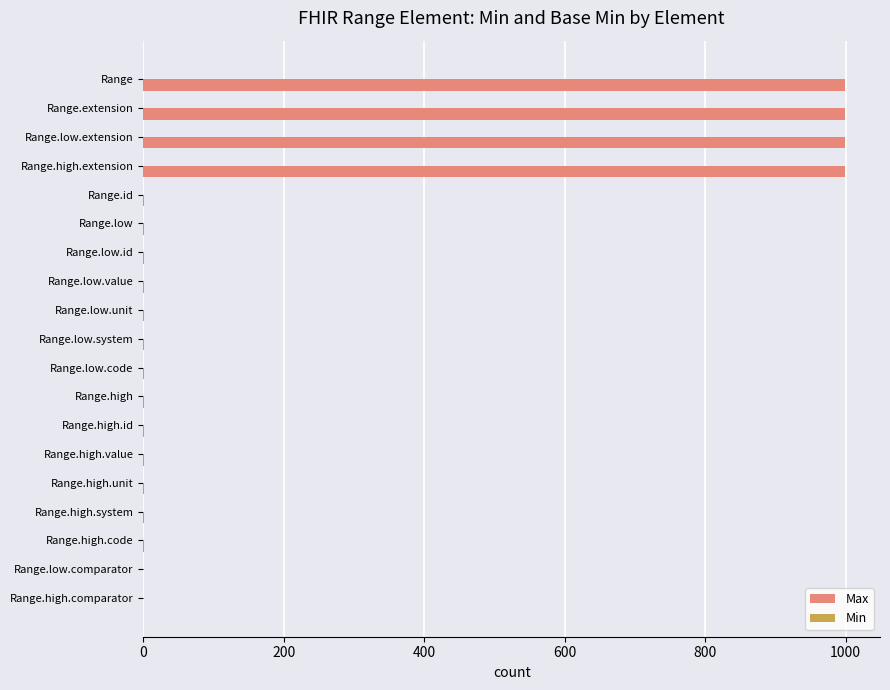

What is the sum of all values?

4009